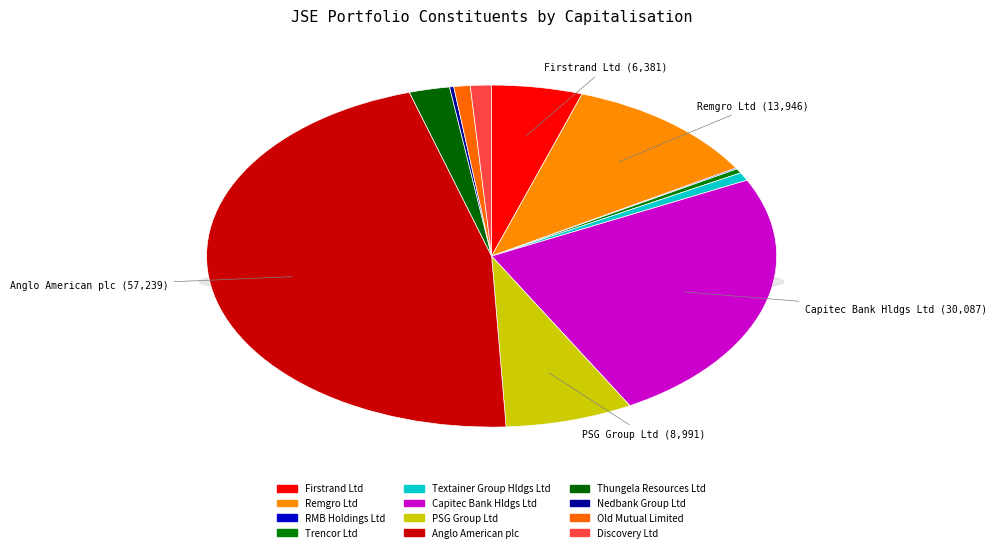

Which has a higher value, Textainer Group Hldgs Ltd or RMB Holdings Ltd?

Textainer Group Hldgs Ltd